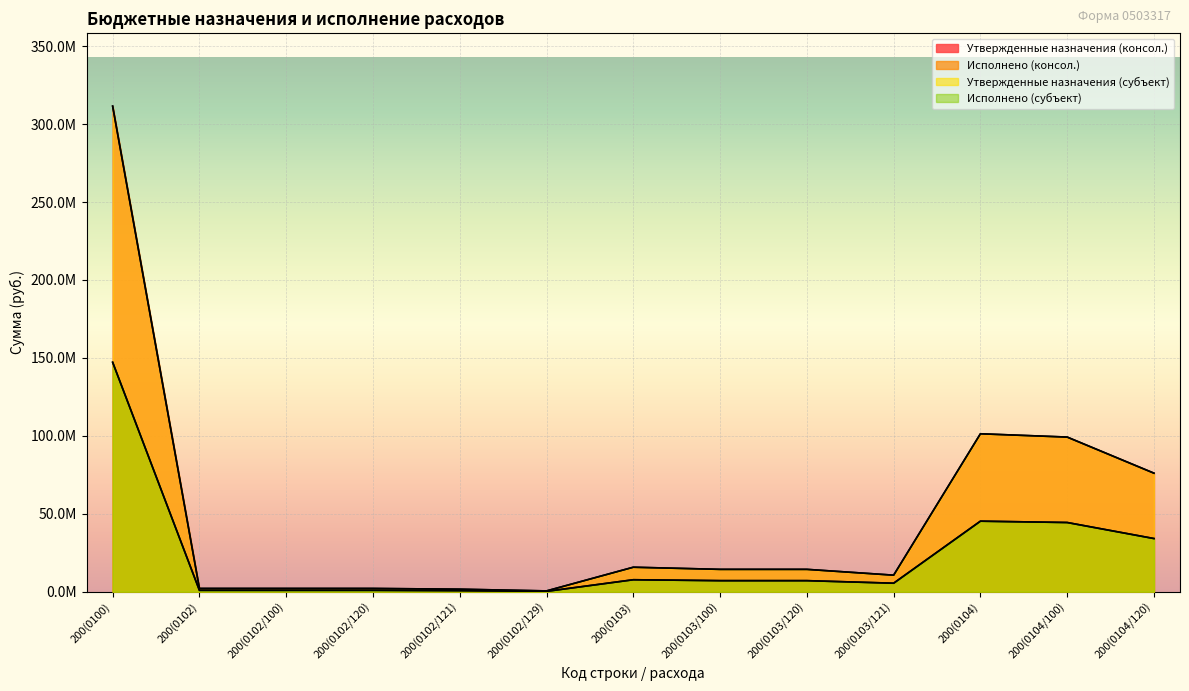

Rank the series at 200(0103) from lowest to highest value.

Исполнено (консол.), Исполнено (субъект), Утвержденные назначения (консол.), Утвержденные назначения (субъект)